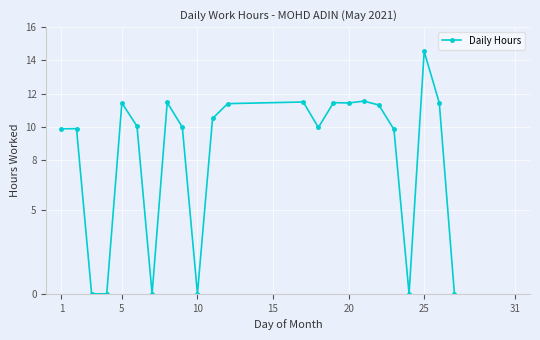

Count the number of data series in this chart.

1